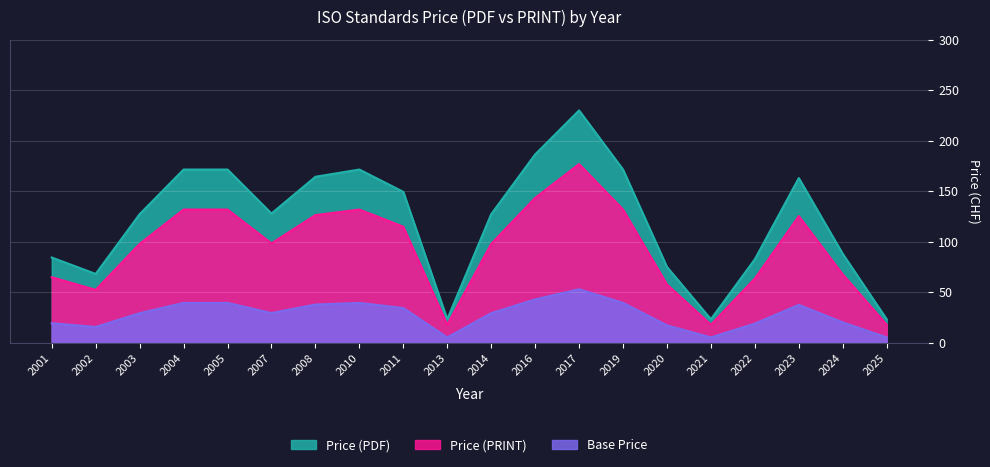

What is the total value across all series at 2013?

46.8